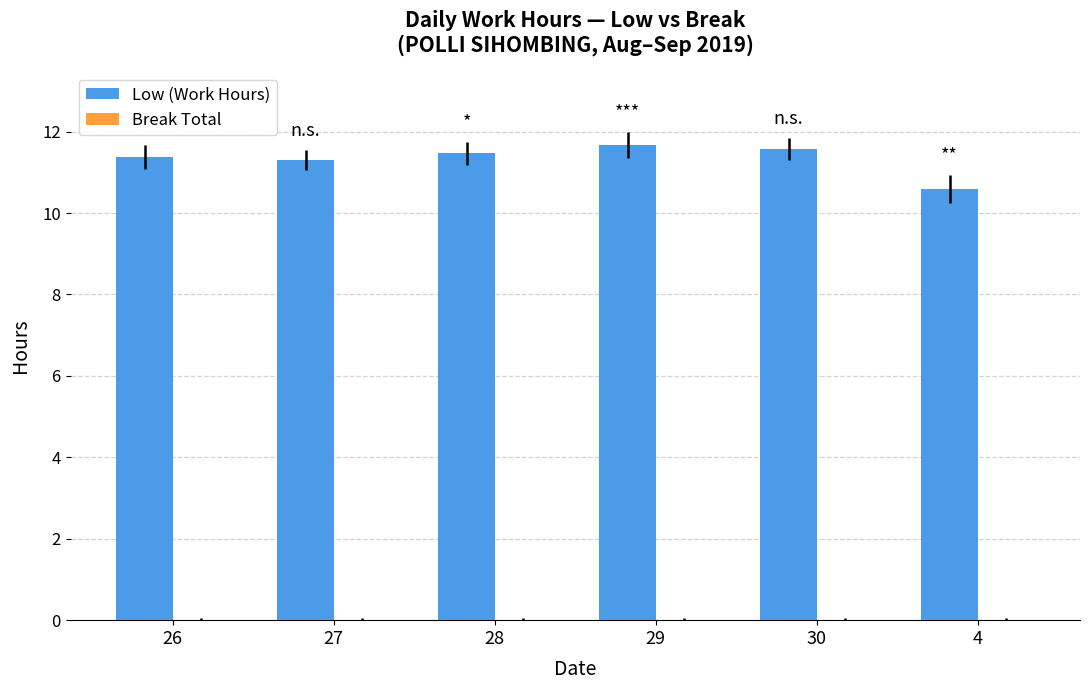

What is the average value?

11.3